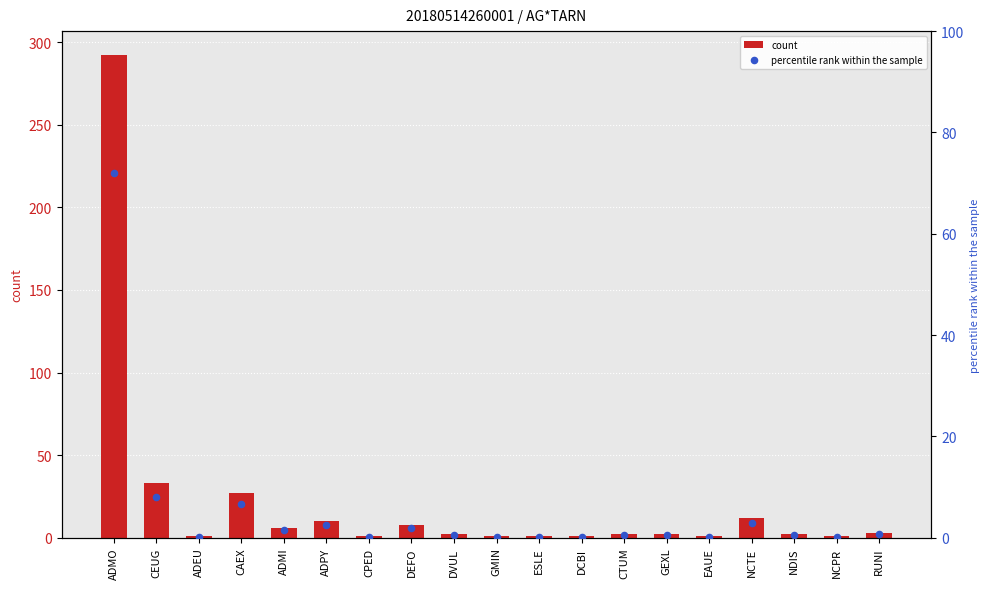

What are all the series names shown in the legend?

count, percentile rank within the sample